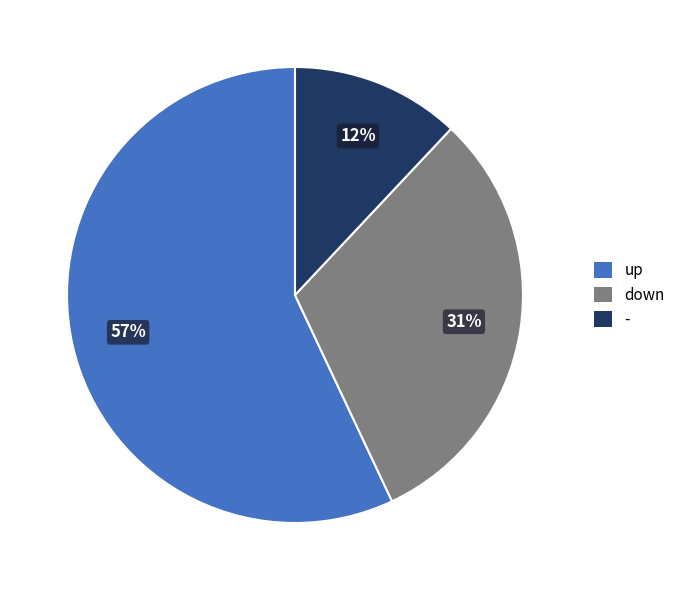

Is the sum of down and up greater than half?

Yes